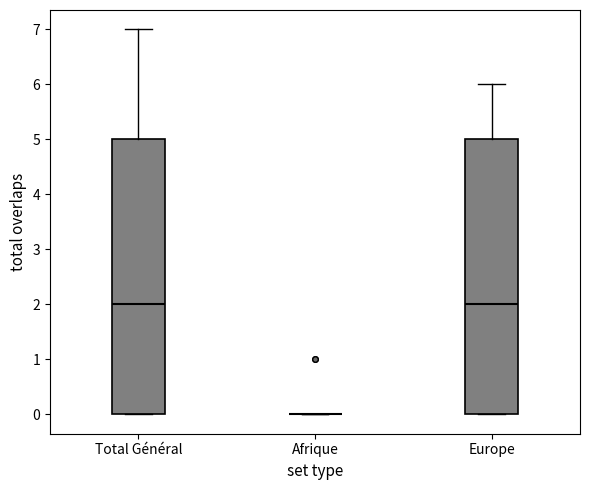

Where does the median line of the box for Total Général sit on the y-axis? The values are not printed on the chart, so give them approximately, as read against the axis.

2